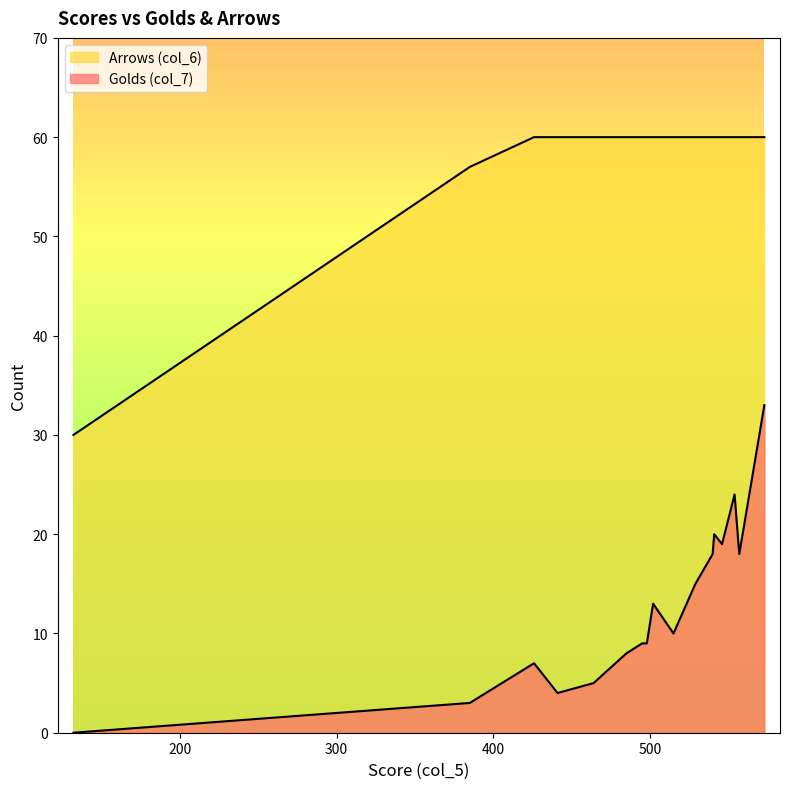

Count the number of categories in the chart.

17